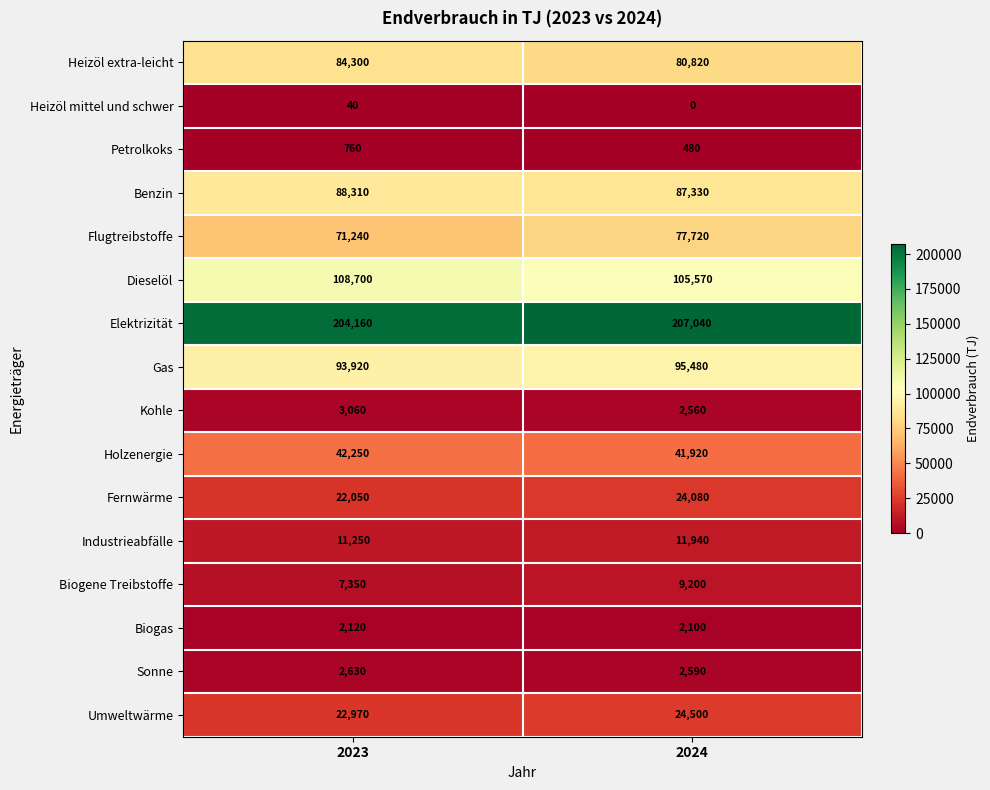

What is the maximum value shown in the chart?

207040